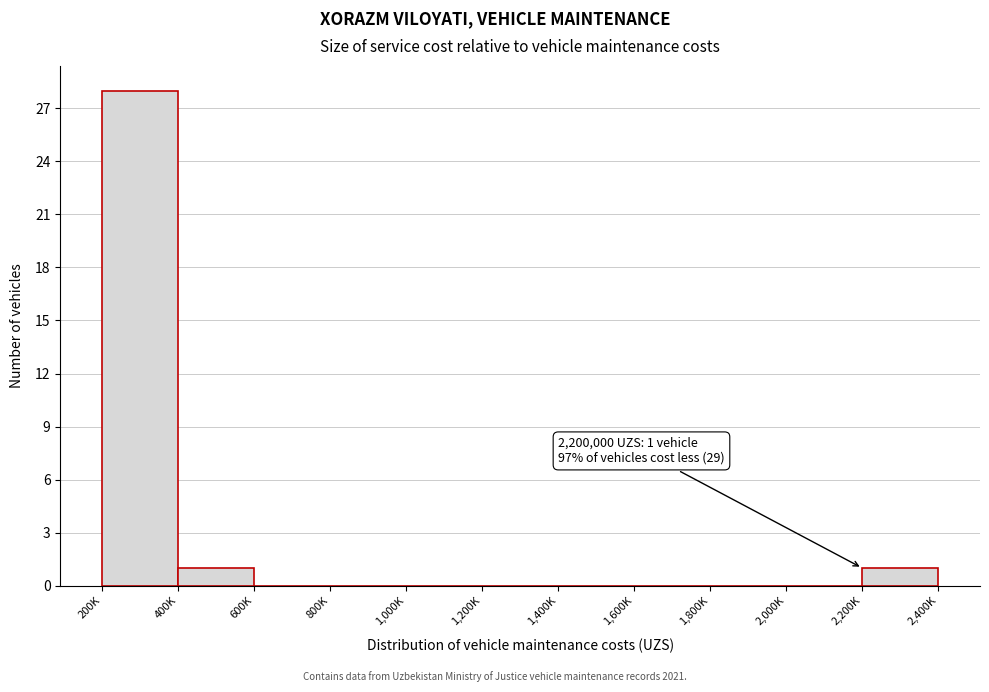

Reading left to right, what are all the values shown in this chart?

200K=28	400K=1	600K=0	800K=0	1,000K=0	1,200K=0	1,400K=0	1,600K=0	1,800K=0	2,000K=0	2,200K=1